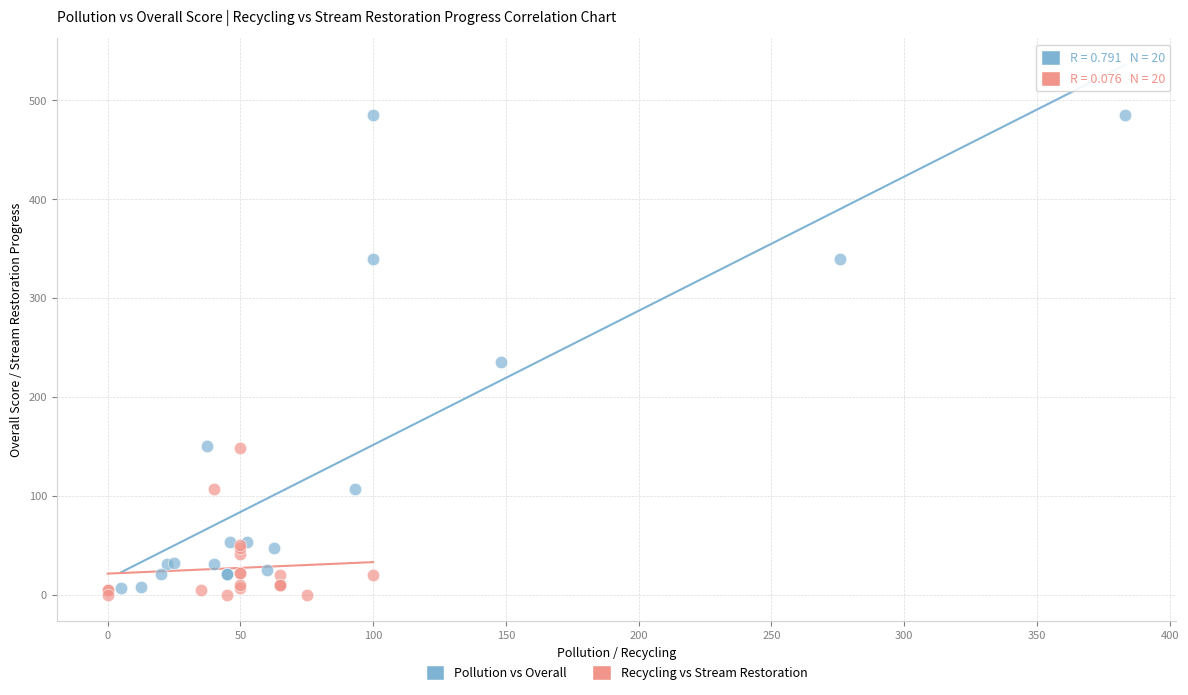

Which series has the largest Y range (max minus min)?

Pollution vs Overall